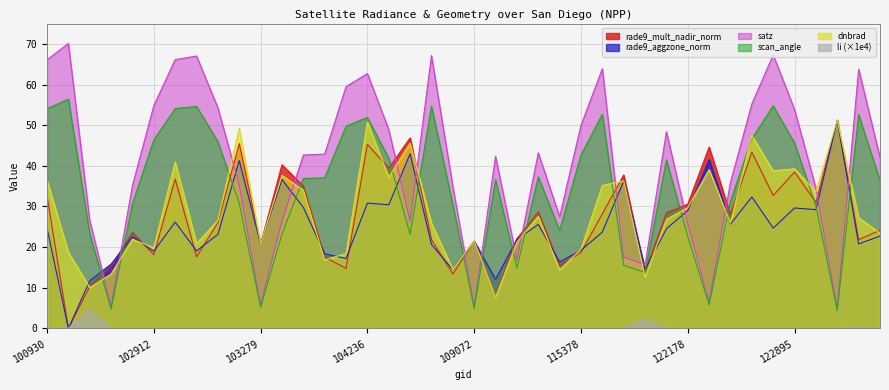

List the labels in order of rade9_aggzone_norm value, largest first.

123251, 108015, 122346, 103160, 103397, 115893, 122710, 104236, 104355, 103761, 122895, 123073, 122178, 102920, 122525, 110299, 122884, 100930, 122002, 115500, 103040, 123966, 102792, 110127, 109072, 123775, 103279, 108715, 115378, 103032, 102912, 104112, 104229, 115265, 102671, 121308, 108899, 109780, 102551, 102421